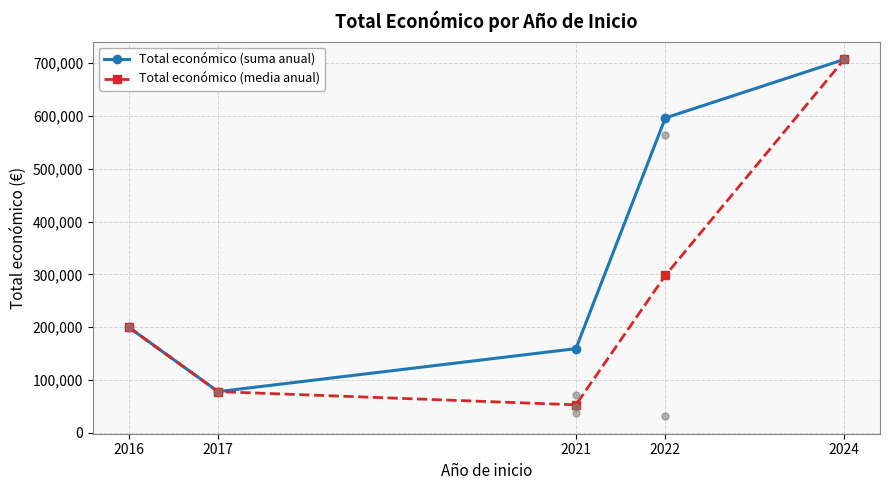

Which series contains the lowest Y value?

Total económico (media anual)